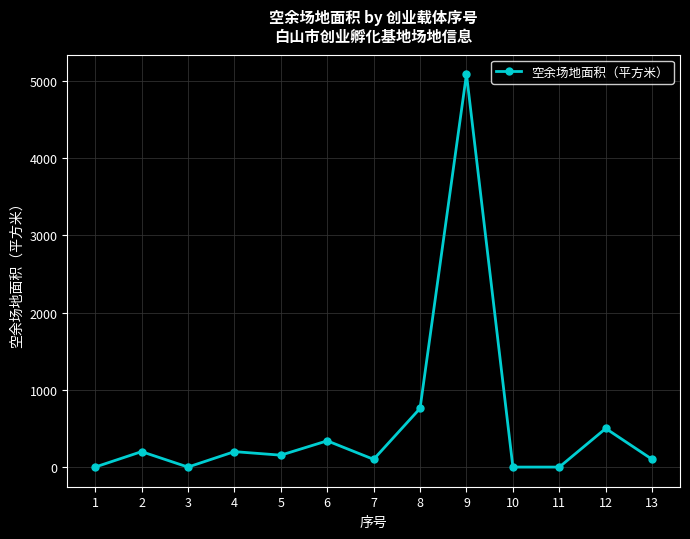

At which category does the data reach its first local valley?

3